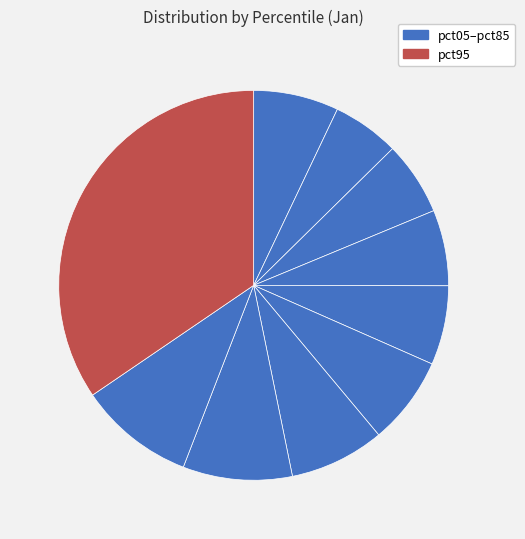

How many segments does this pie chart have?

10